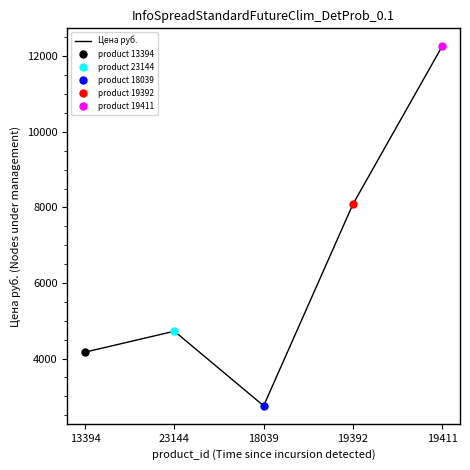

Count the number of values greater than 4725.

2